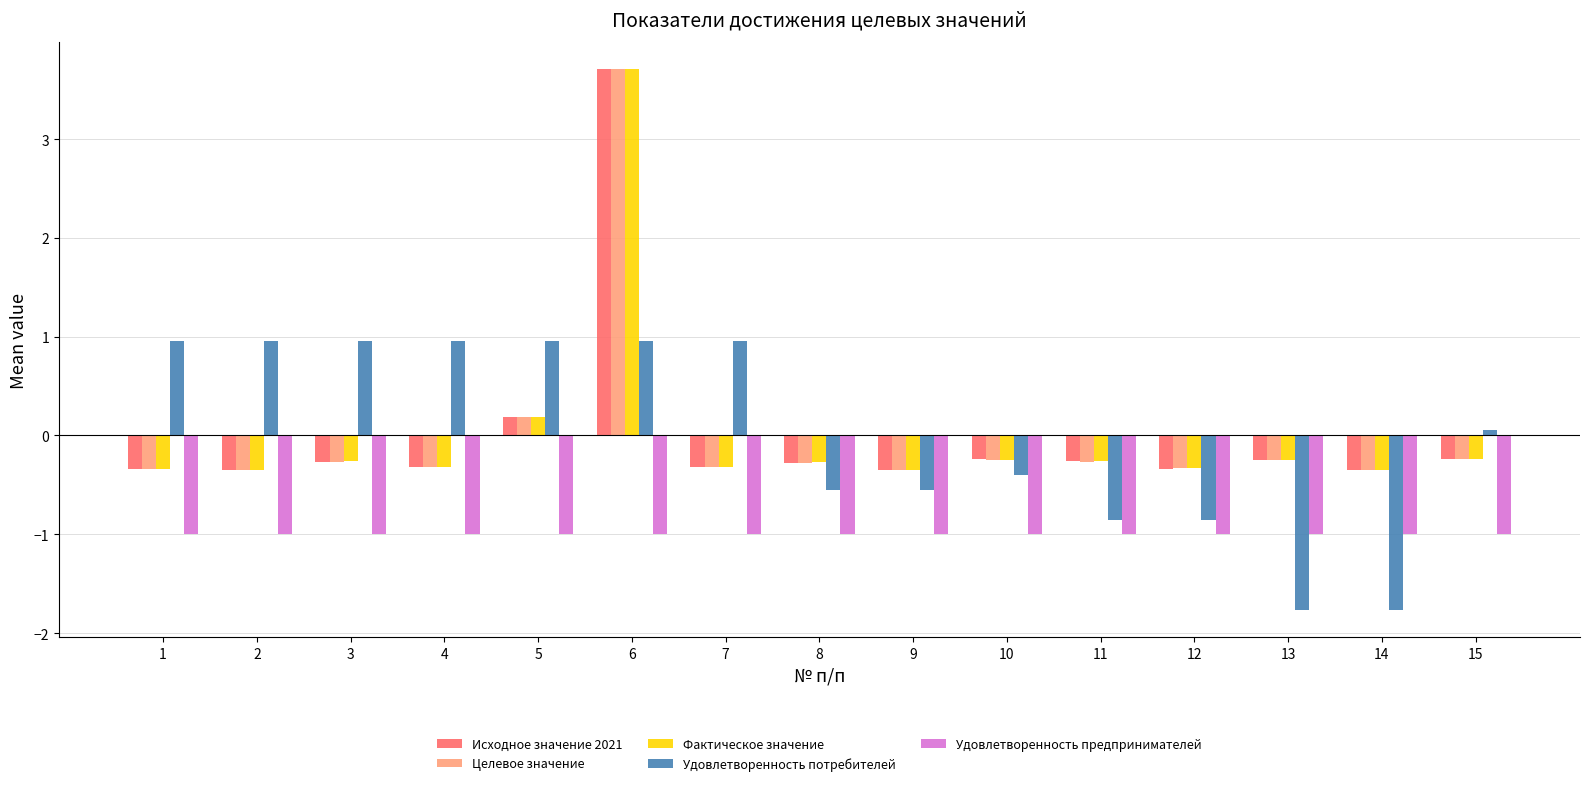

Where does the Фактическое значение series first go above 0?

5